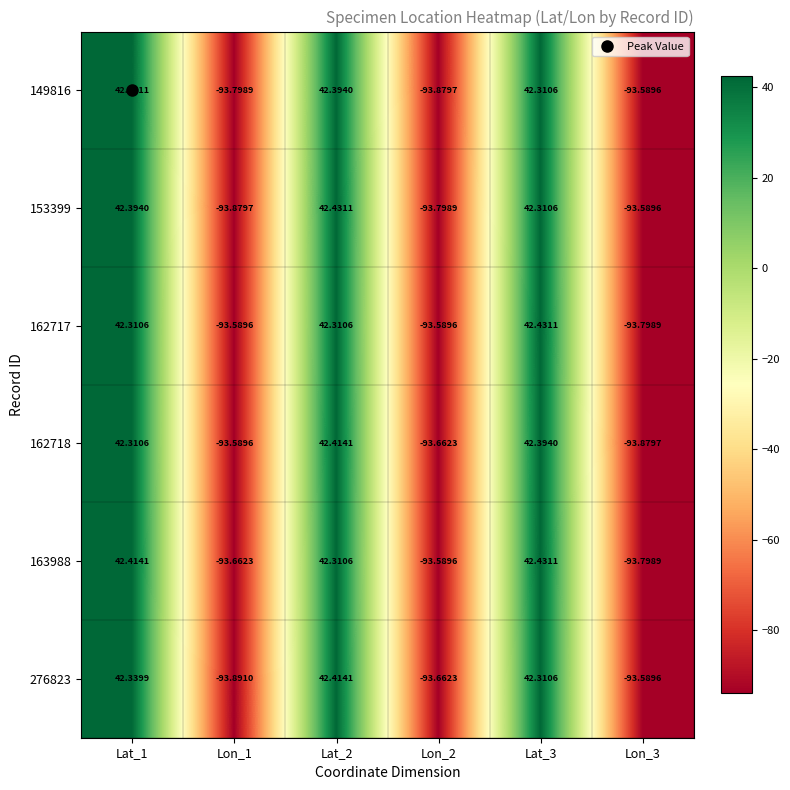

Is the value of 149816 at Lat_3 greater than the value of 163988 at Lon_2?

Yes